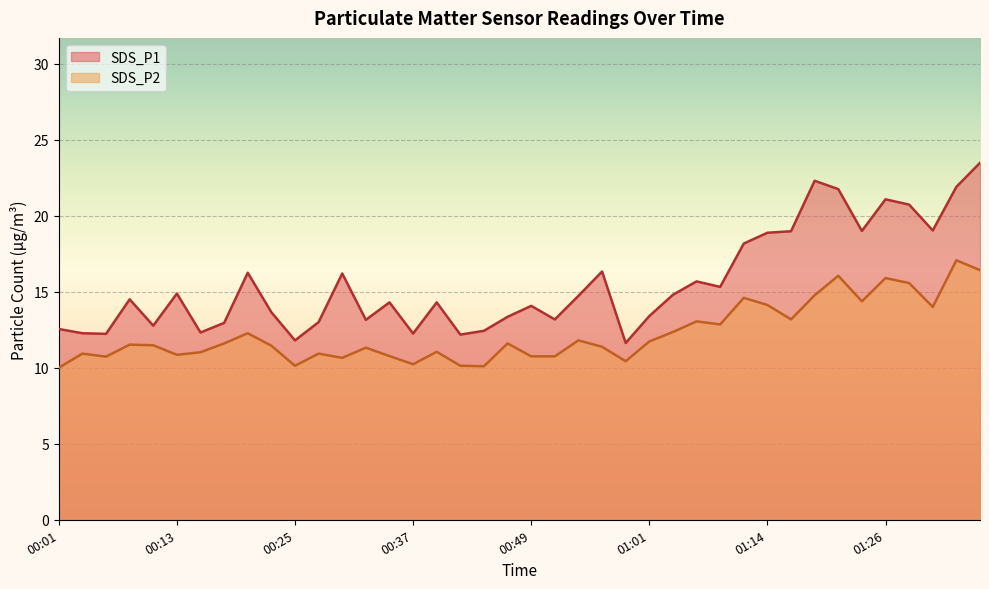

What position from the left is 00:30?

13